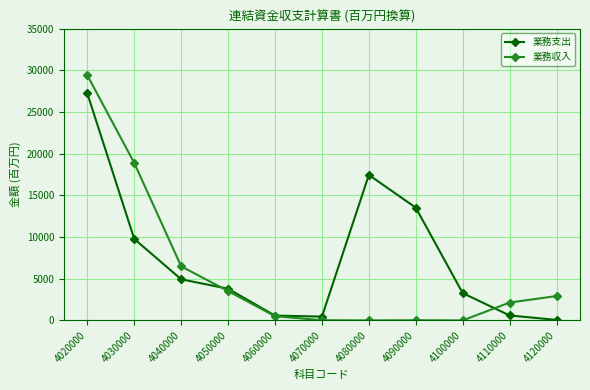

What is the difference between the maximum and minimum values in the 業務収入 series?

29392.2